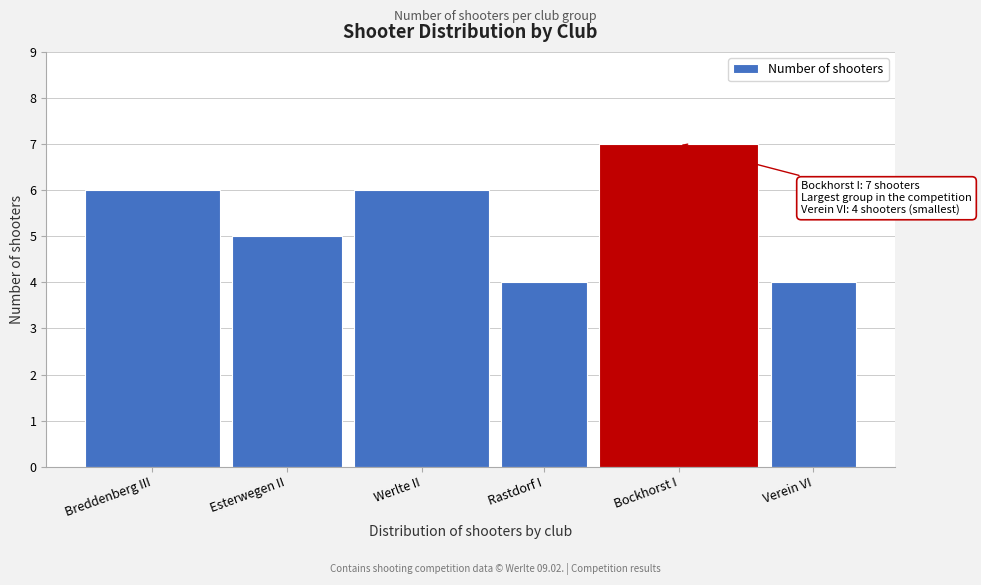

Reading left to right, transcribe all the data shown in this chart.

Breddenberg III=6	Esterwegen II=5	Werlte II=6	Rastdorf I=4	Bockhorst I=7	Verein VI=4